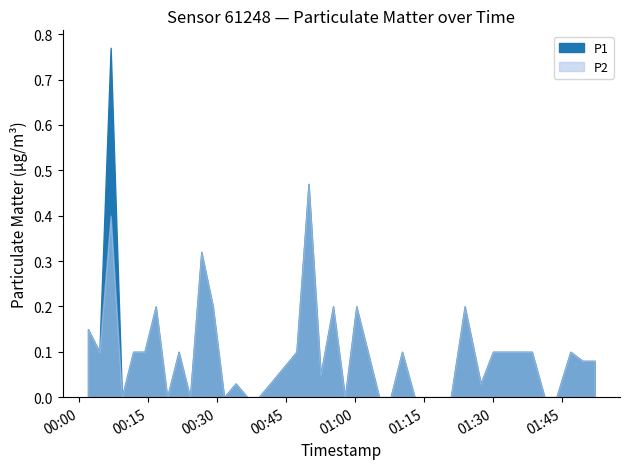

The value of P1 at 2022-10-15T01:43:50 is 0.2. True or false?

False